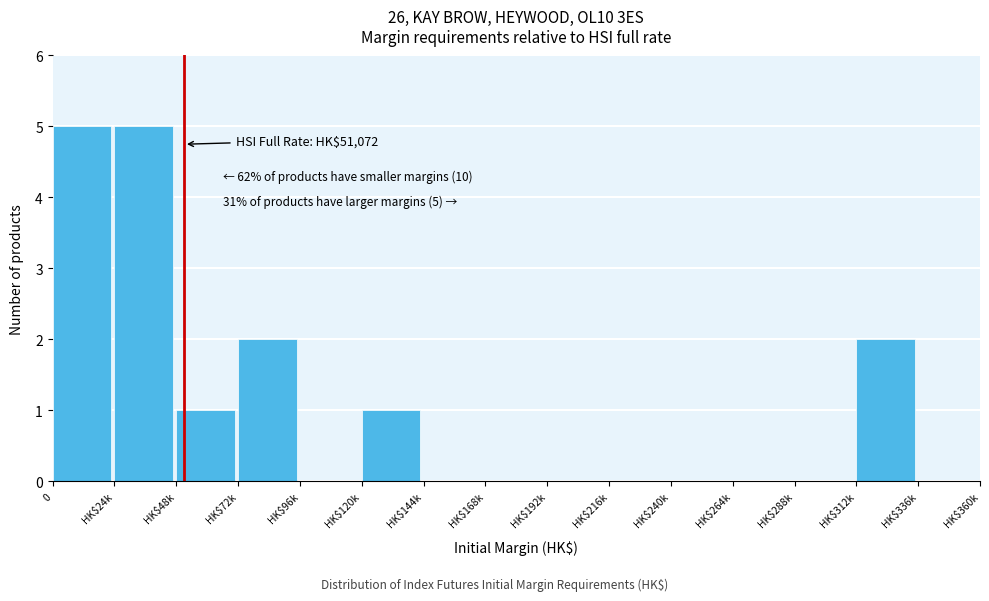

What is the greatest value displayed?

5